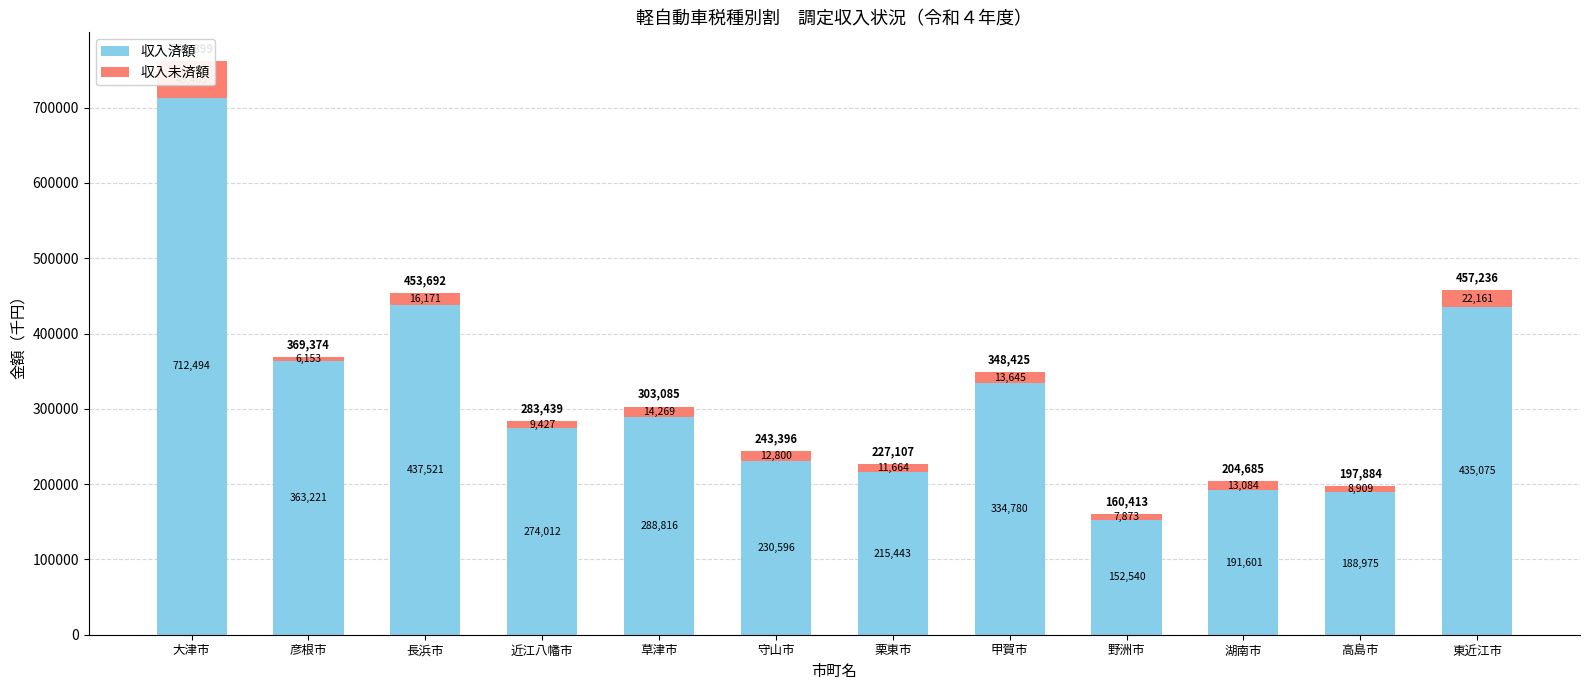

How many series are shown in this chart?

2